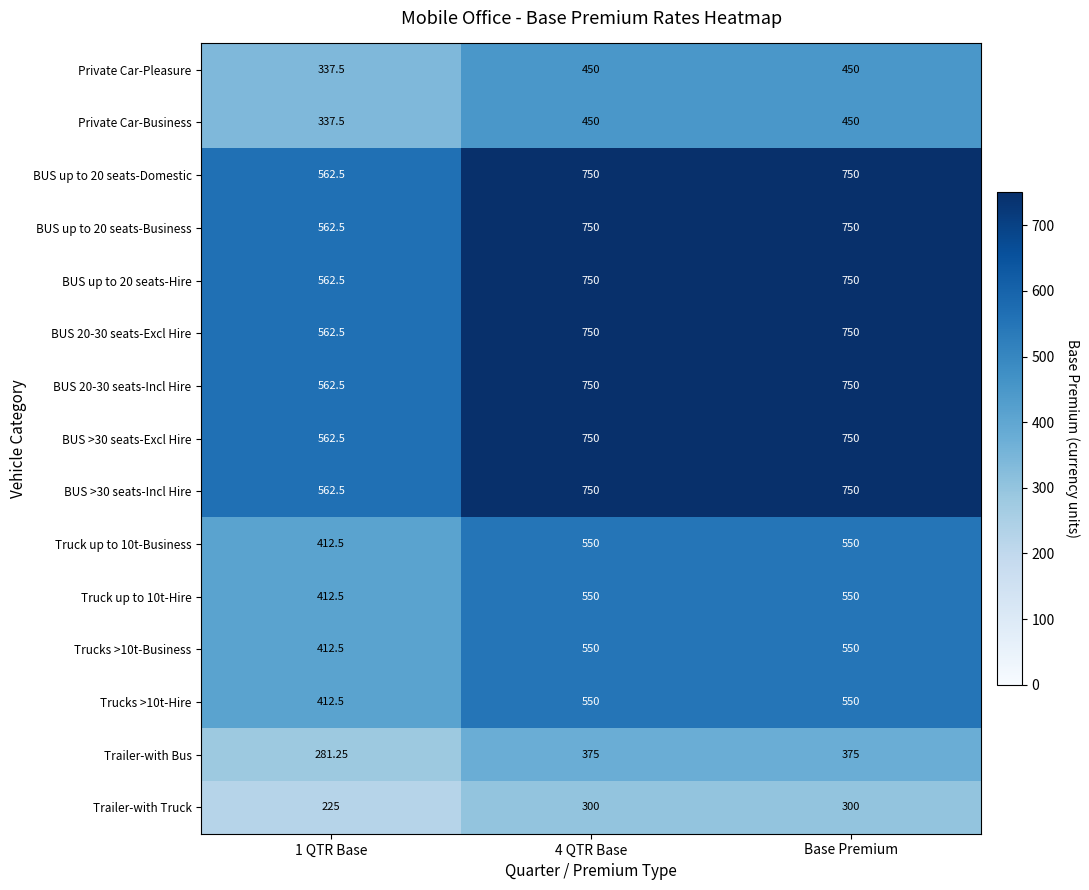

Is the value of Trailer-with Bus at 4 QTR Base greater than the value of BUS 20-30 seats-Excl Hire at Base Premium?

No